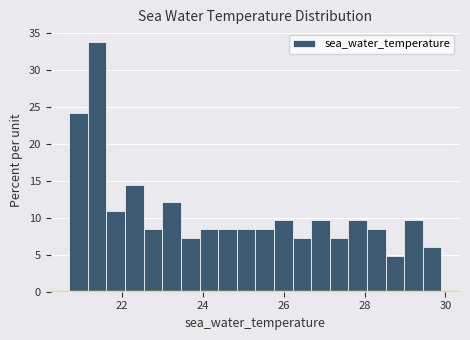

Around what value on the x-axis is the tallest bar? Give the approximate position of its centre, as read against the axis.

21.4